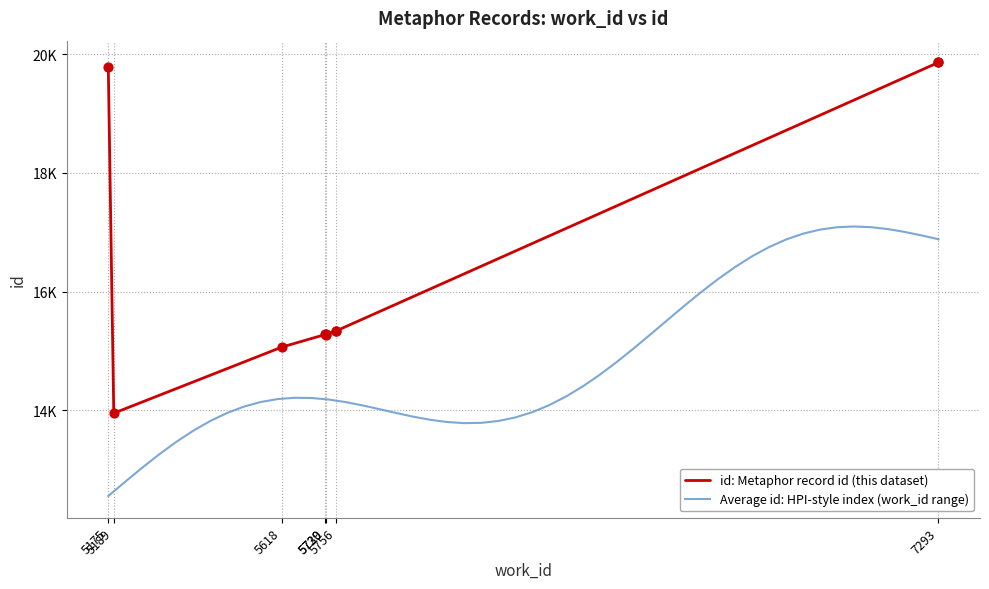

What is the change in value from 5189 to 5756?

+1385